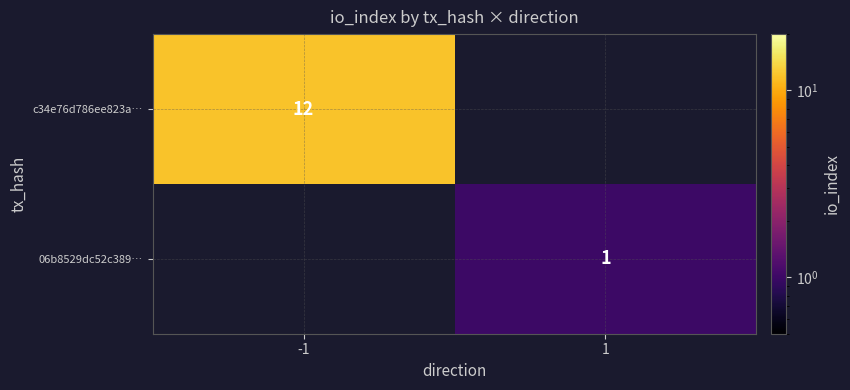

The c34e76d786ee823a… series shows 12 at -1. True or false?

True